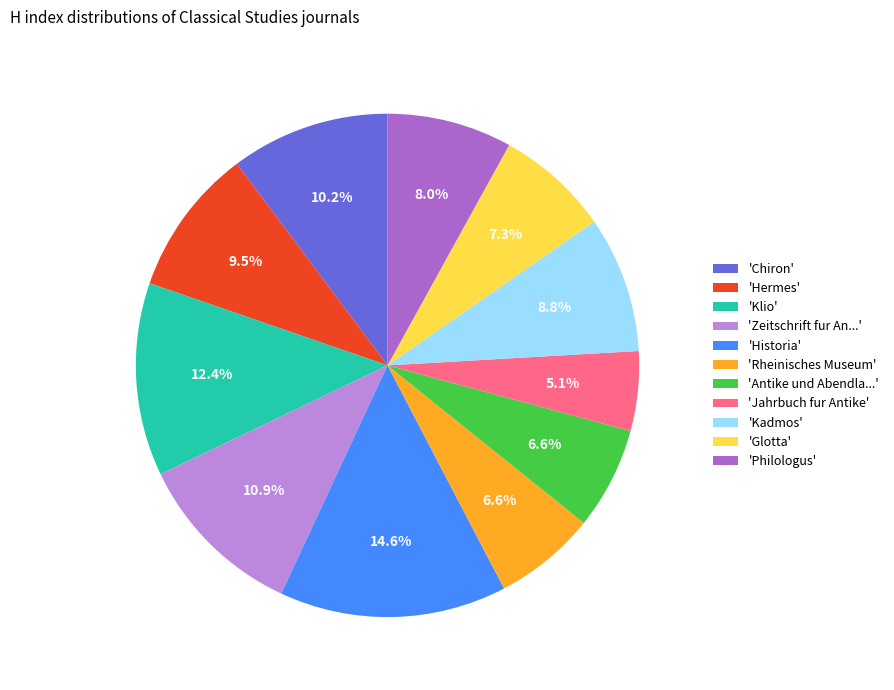

What is the smallest slice in the pie chart?

'Jahrbuch fur Antike'